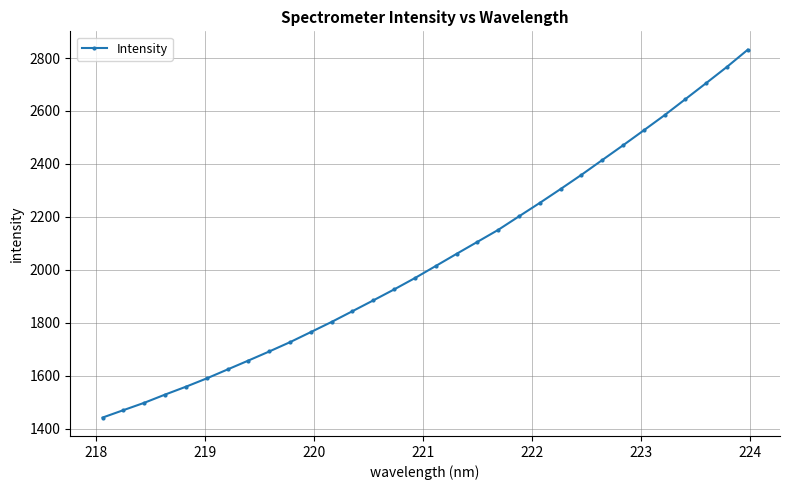

What is the minimum value shown in the chart?

1441.5